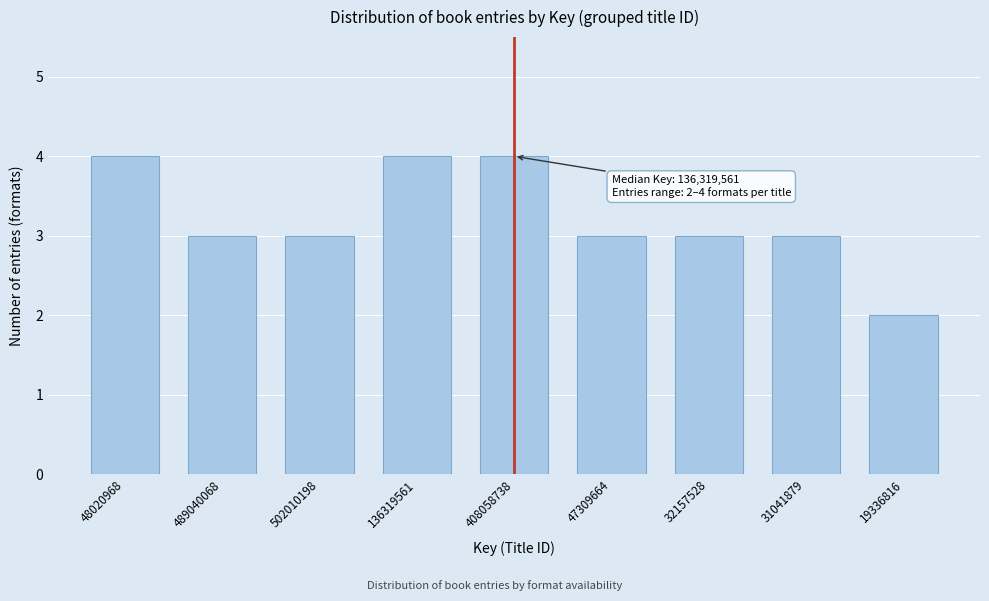

Reading right to left, transcribe all the data shown in this chart.

19336816=2	31041879=3	32157528=3	47309664=3	408058738=4	136319561=4	502010198=3	489040068=3	48020968=4